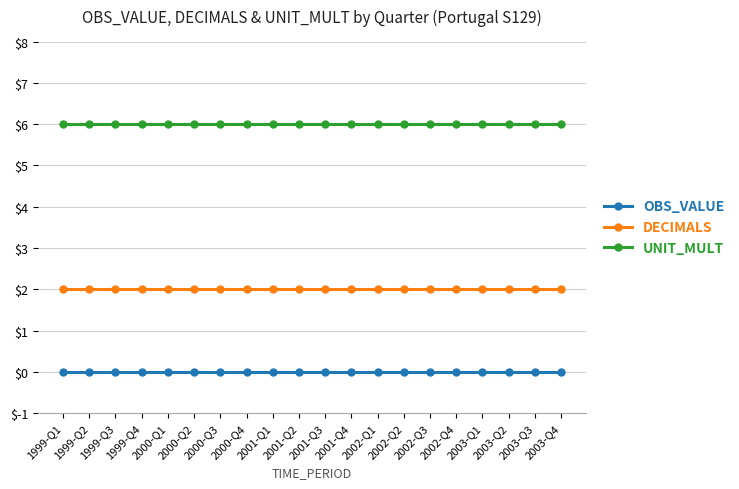

What is the average value of the DECIMALS series?

2